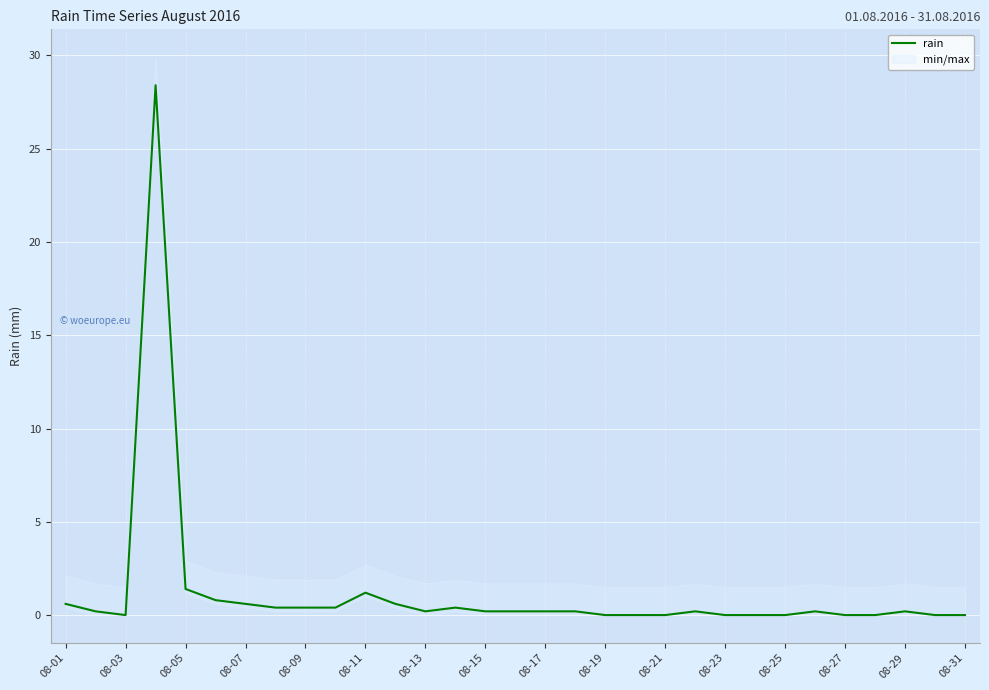

Is it true that rain equals 0.0 at 08-31?

True